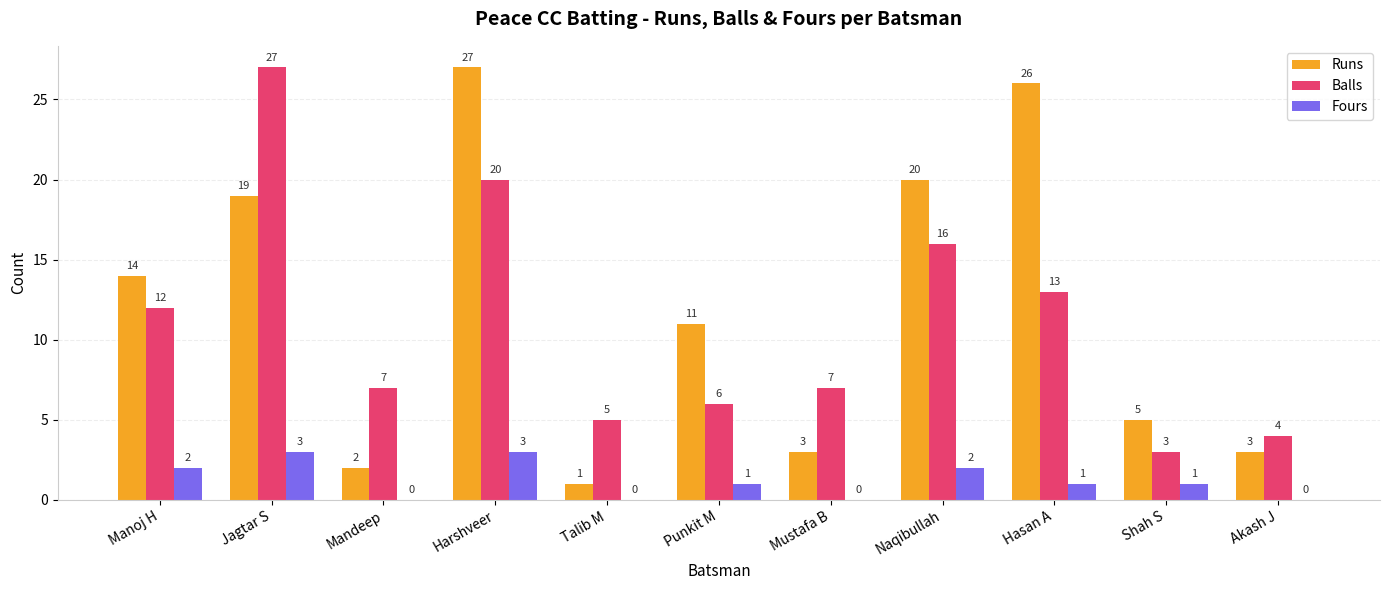

What is the sum of all Balls values?

120